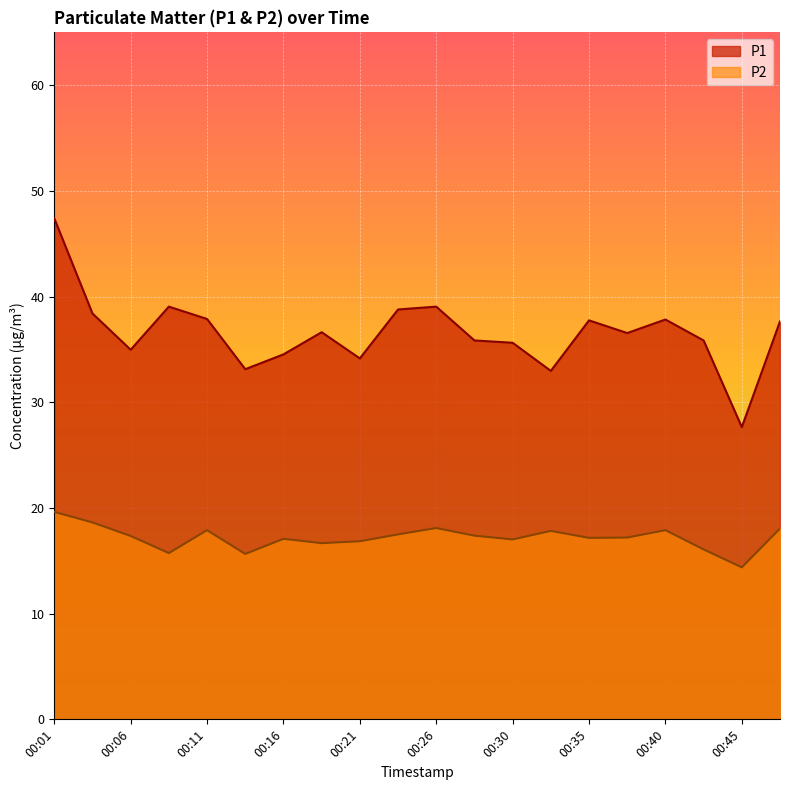

True or false: P1 and P2 intersect in this chart.

False